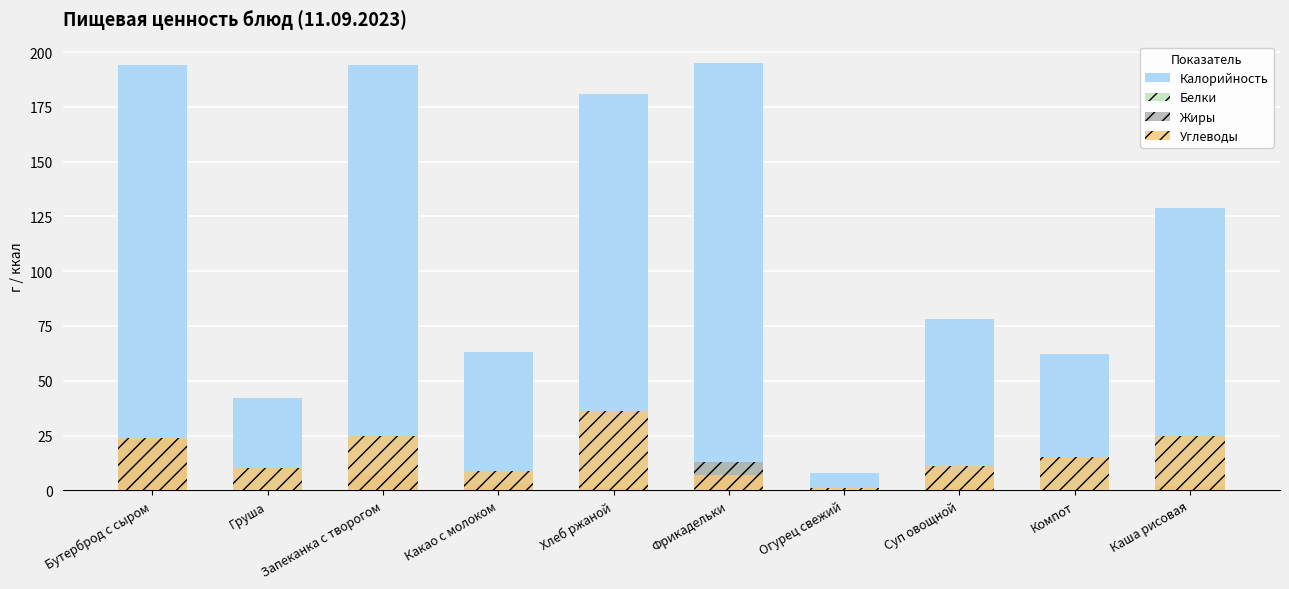

At which category is the sum across all series the highest?

Бутерброд с сыром